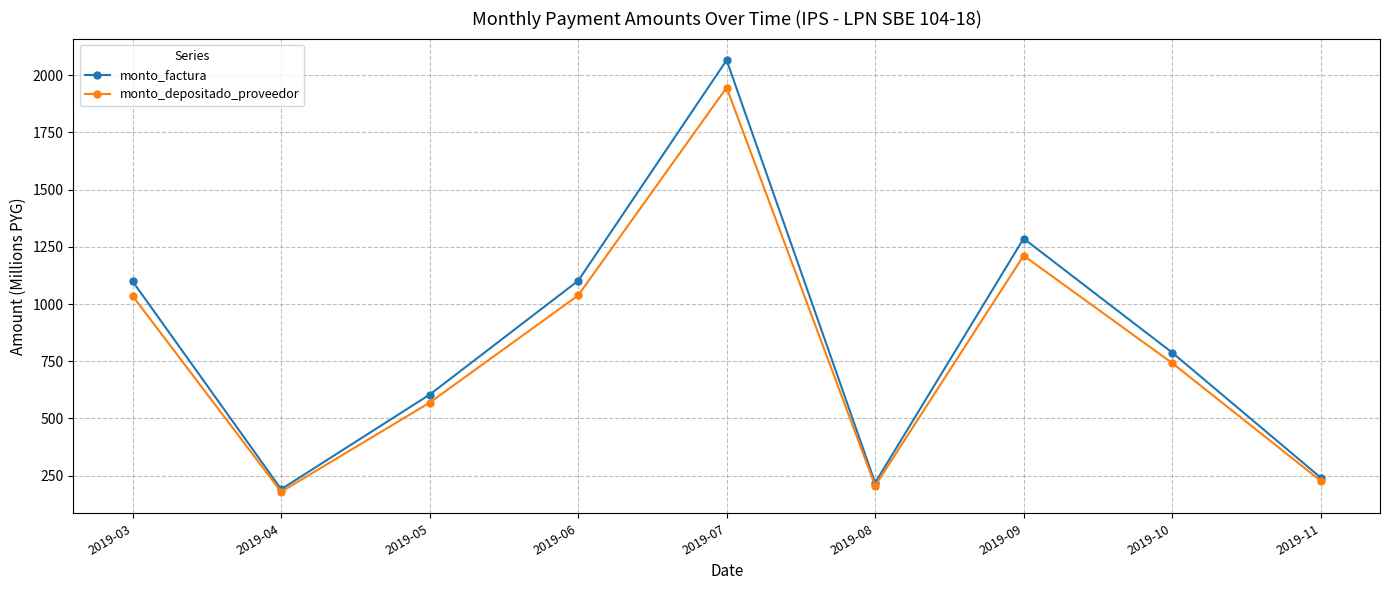

At how many categories does at least one series exceed 912?

4